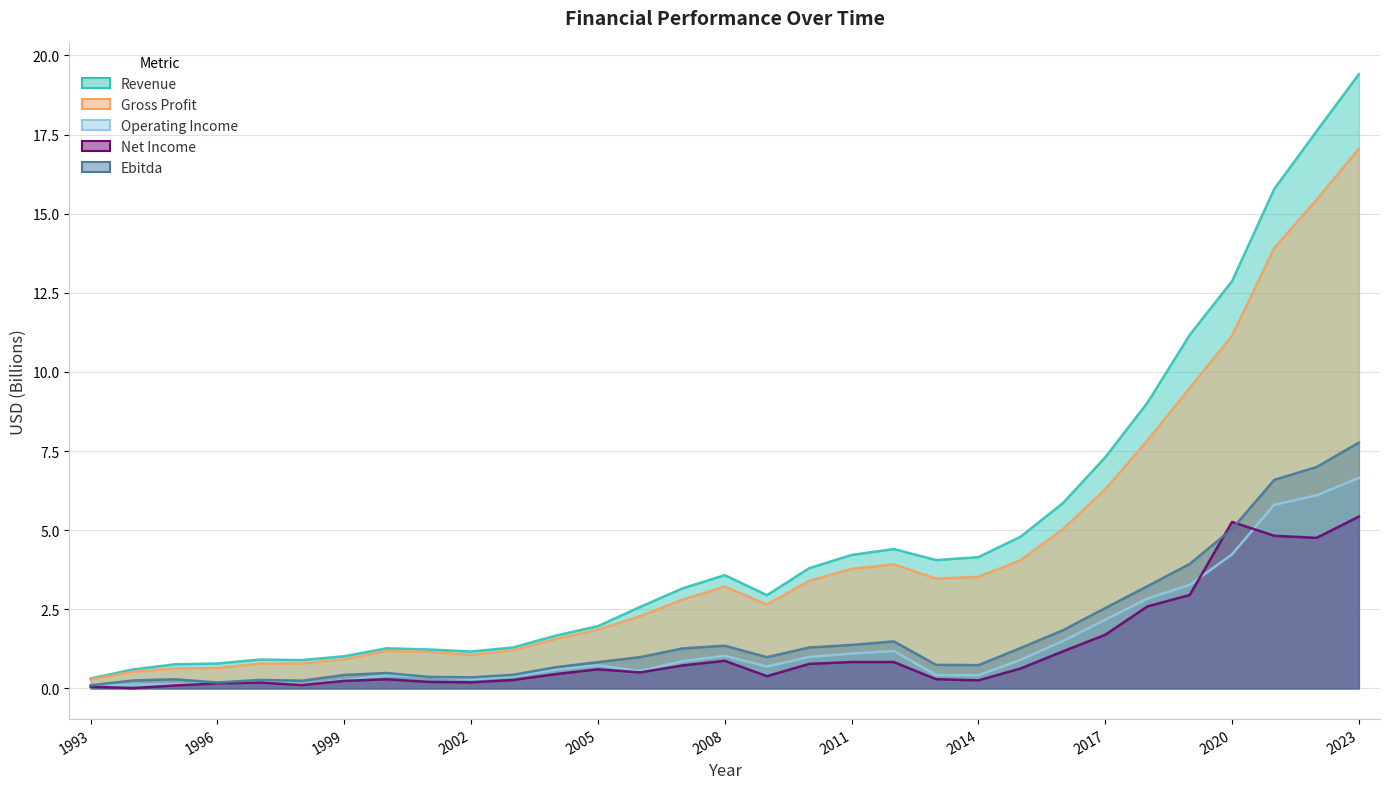

What is the value of the Gross Profit point at the 30th from the left?

15.4